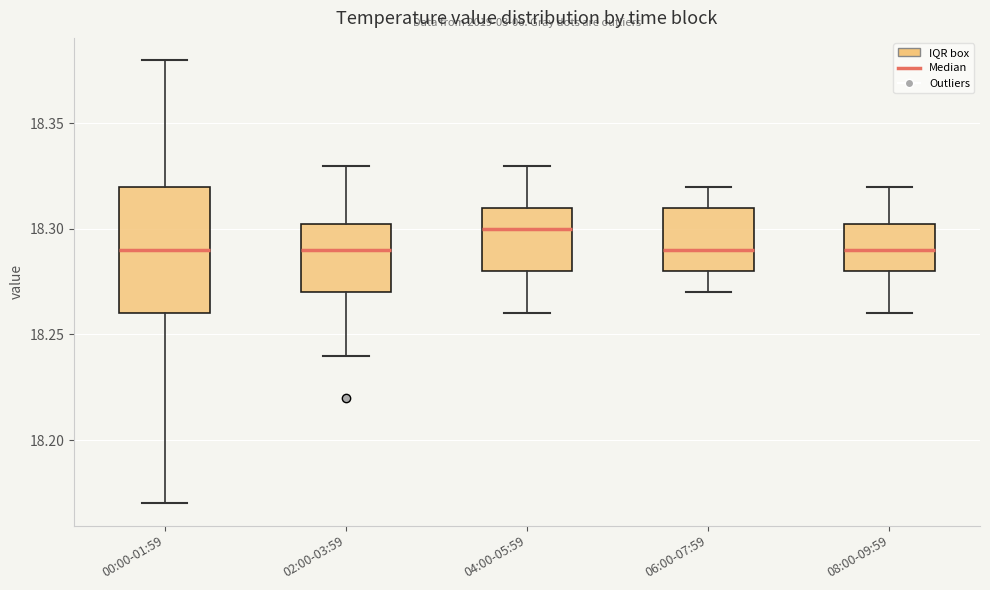

Which box is the tallest, from its lower edge to its upper edge?

00:00-01:59